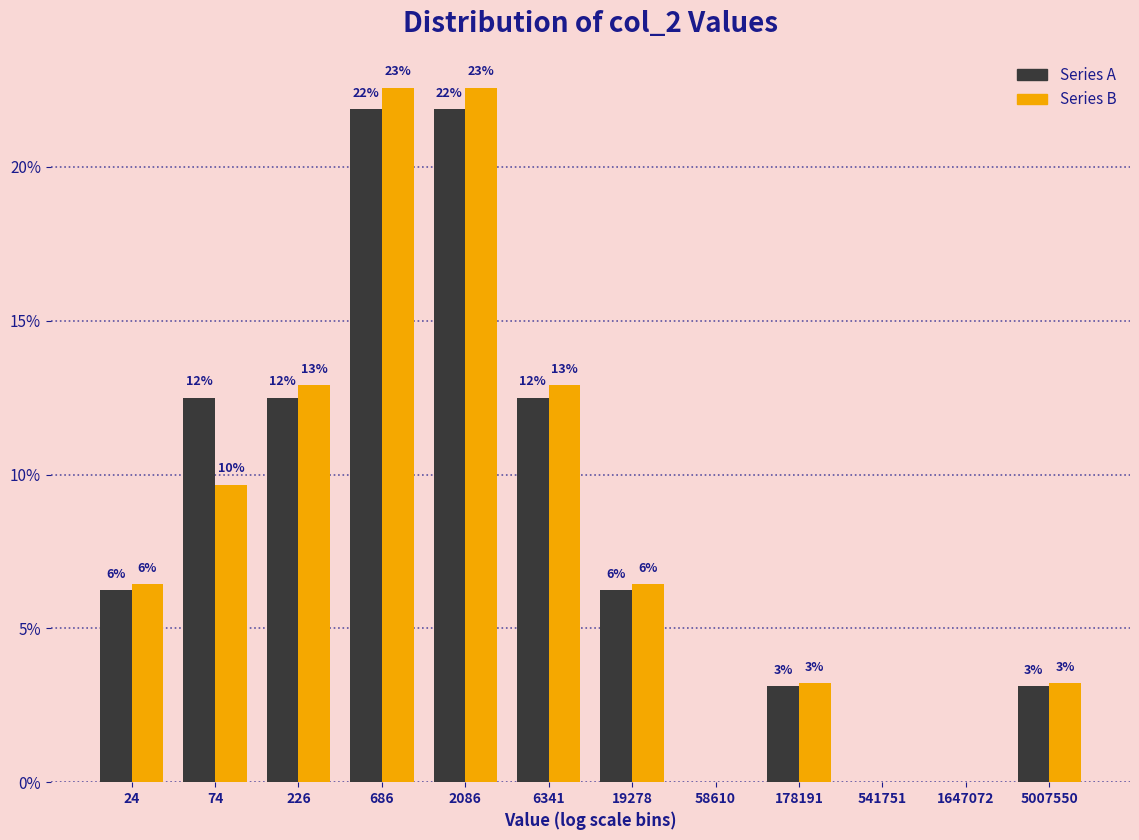

Does the chart contain stacked bars?

No